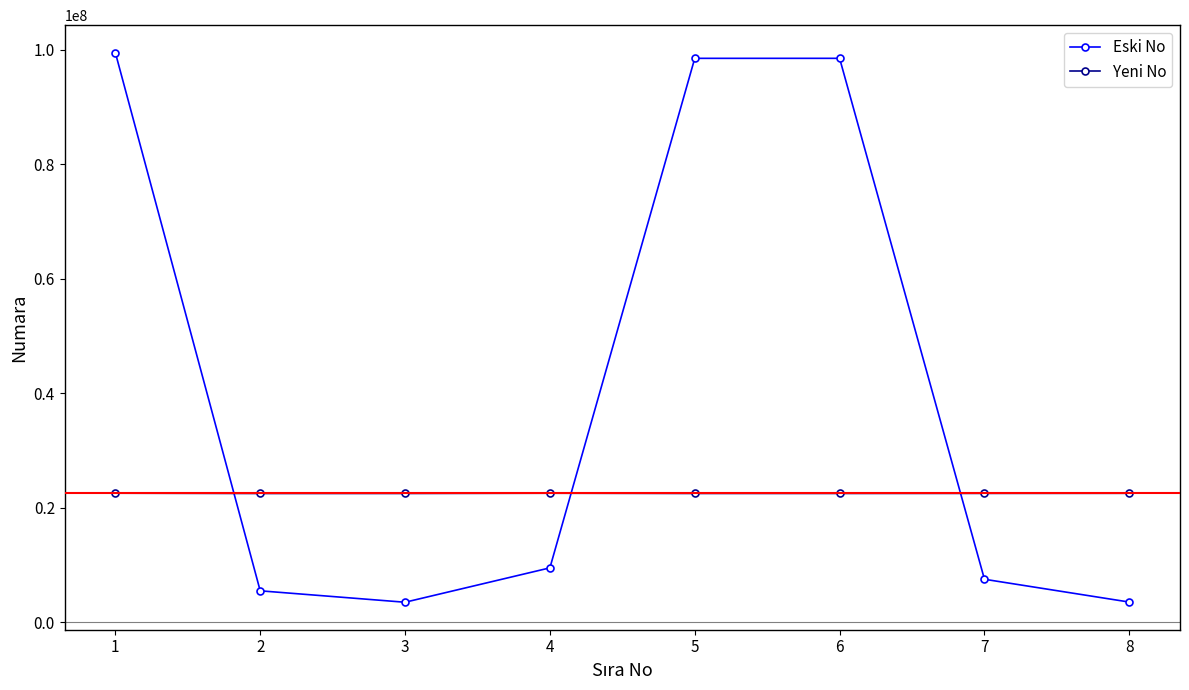

How many lines are shown in the chart?

2